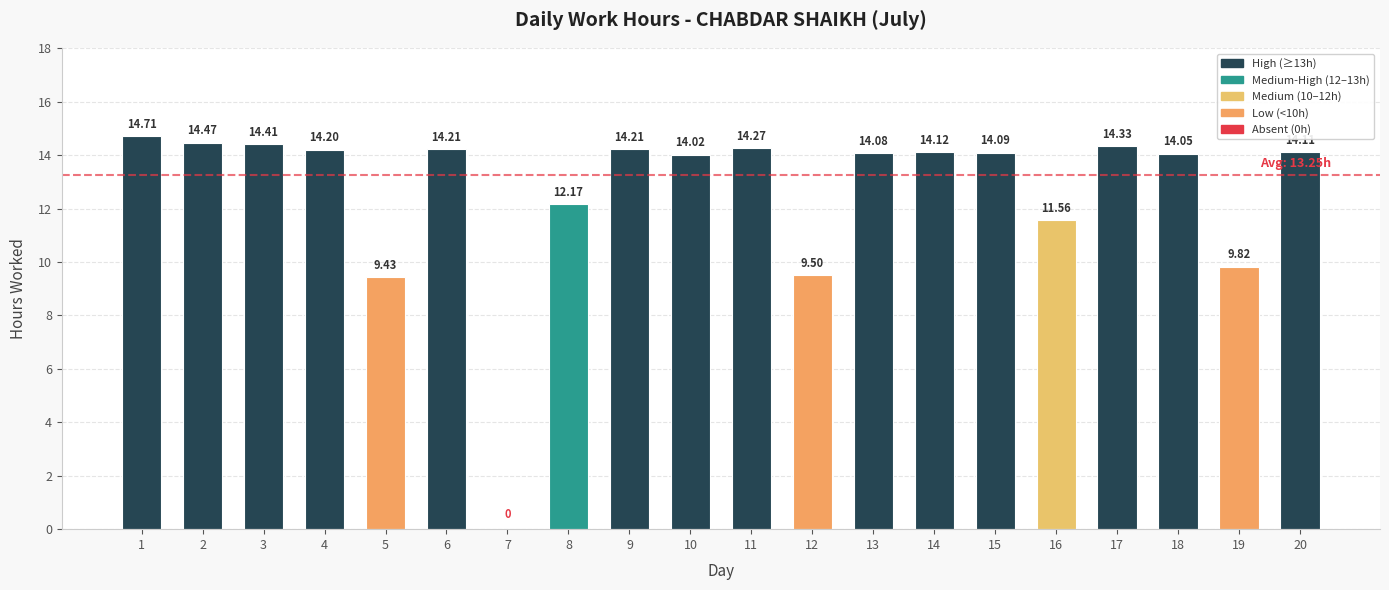

What is the sum of the values at 13 and 18?

28.1